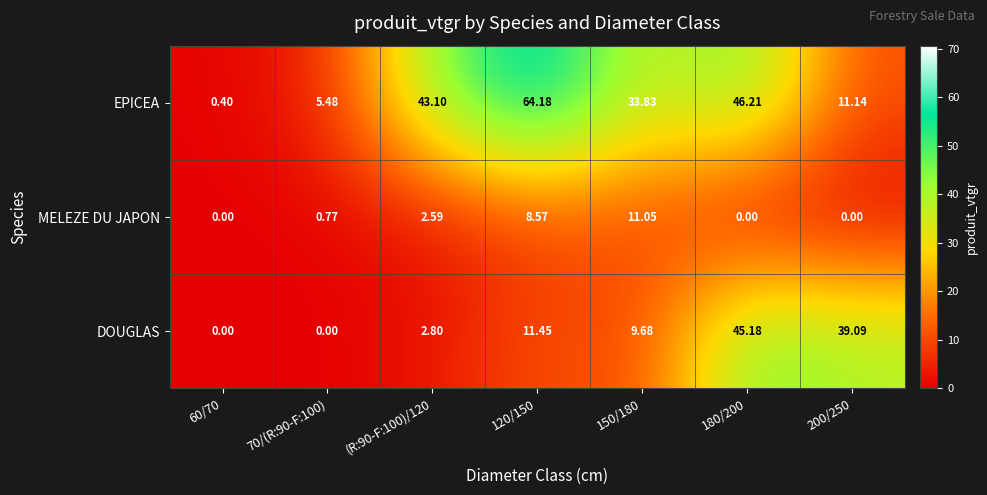

Which series has the largest total across all categories?

EPICEA